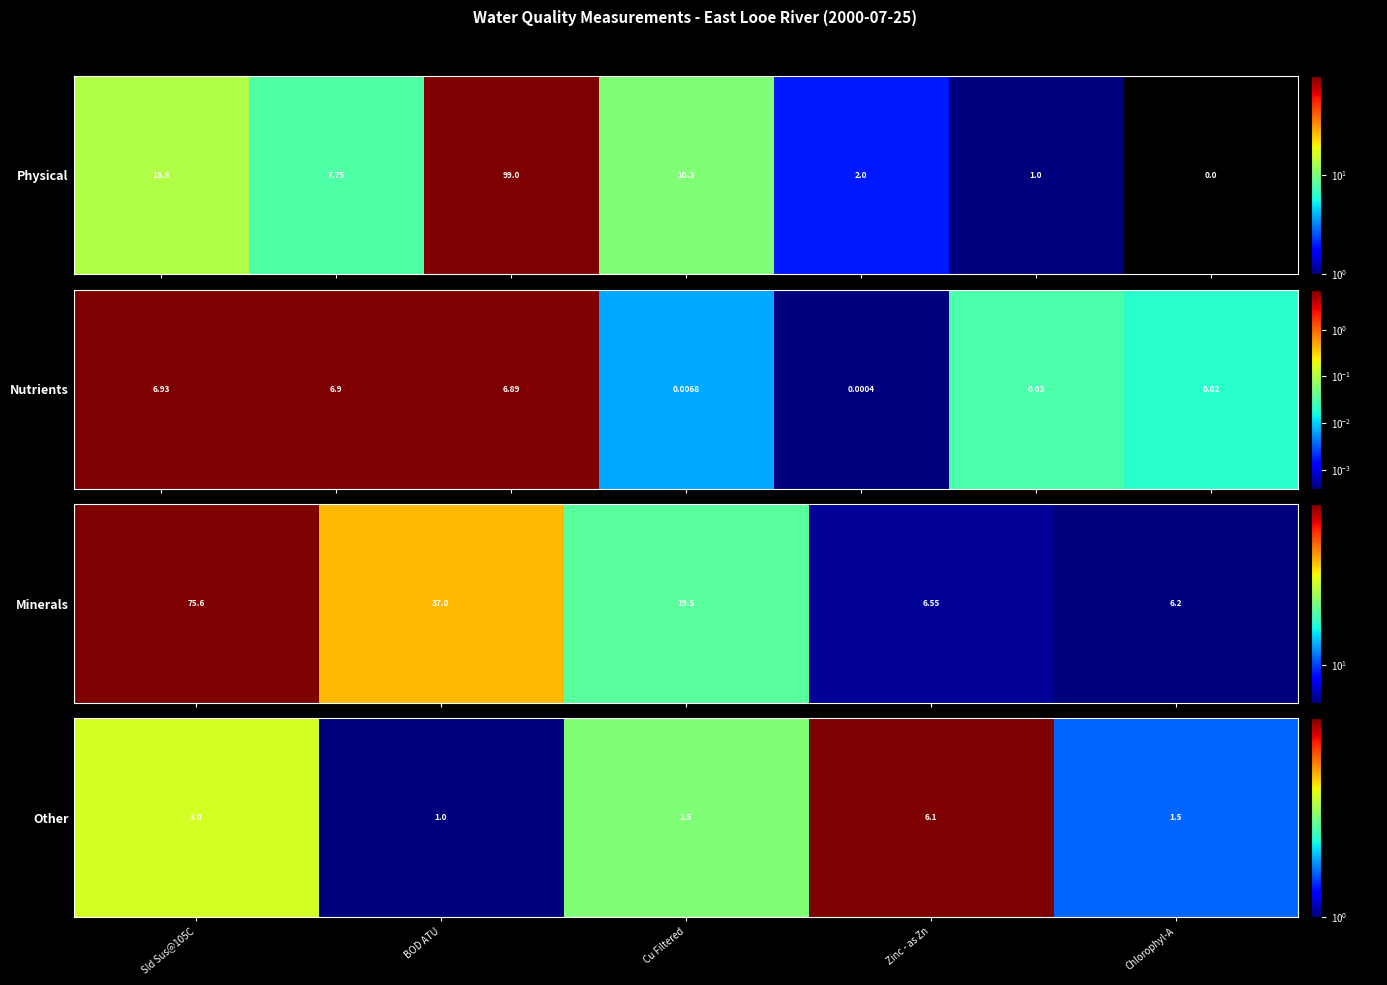

At which label does the data first exceed 2?

Sld Sus@105C